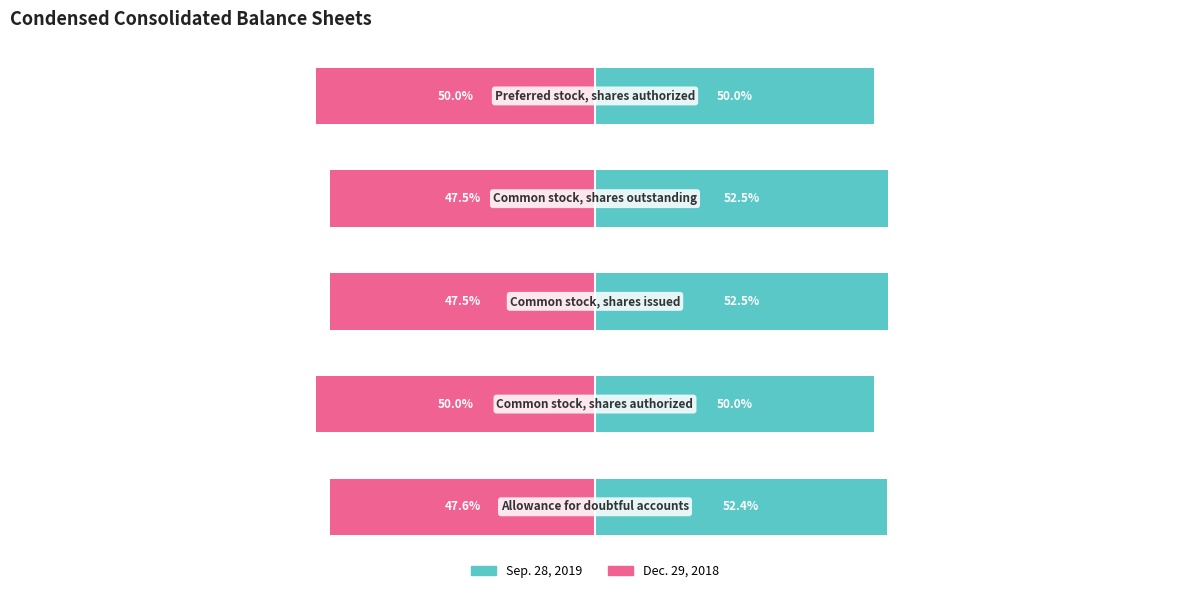

Rank the series at 2 from highest to lowest value.

Sep. 28, 2019, Dec. 29, 2018